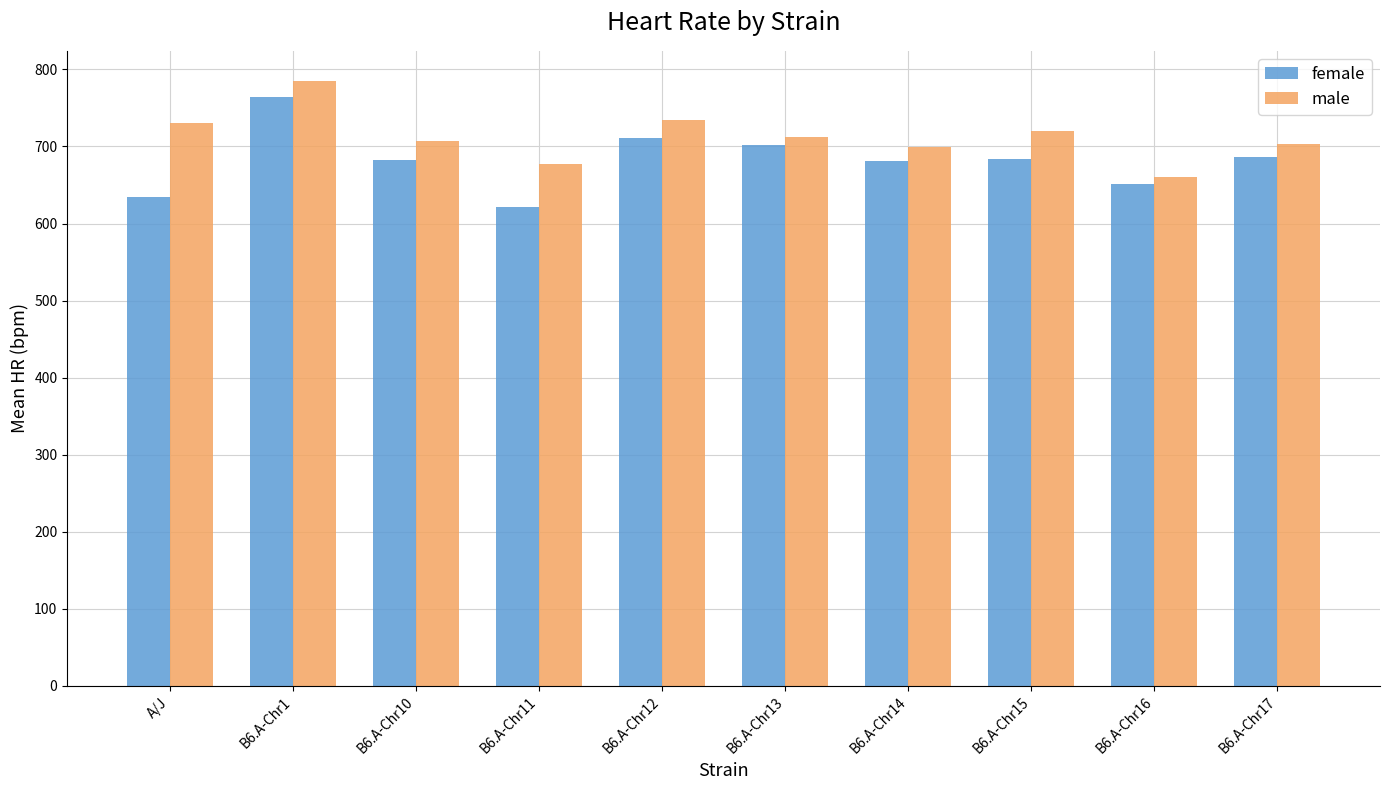

The value of female at A/J is 943.7. True or false?

False